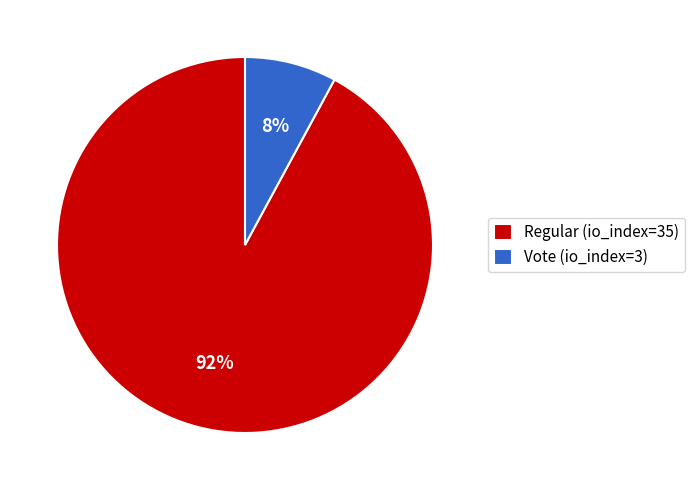

Which has a higher value, Regular (io_index=35) or Vote (io_index=3)?

Regular (io_index=35)